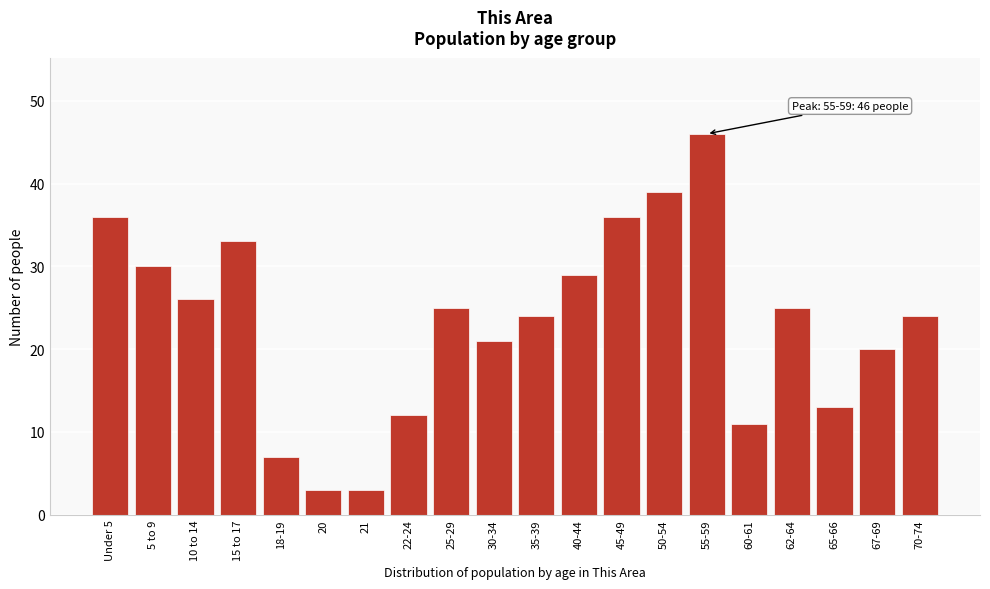

Reading left to right, list all the values displayed in this chart.

36	30	26	33	7	3	3	12	25	21	24	29	36	39	46	11	25	13	20	24